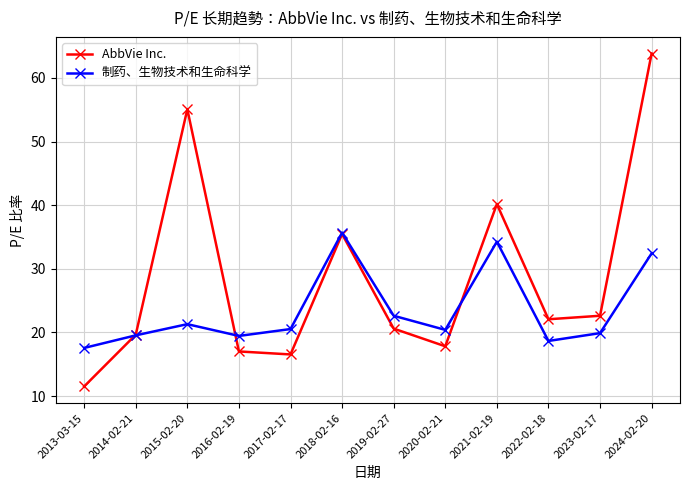

Where is the first local maximum for AbbVie Inc.?

2015-02-20